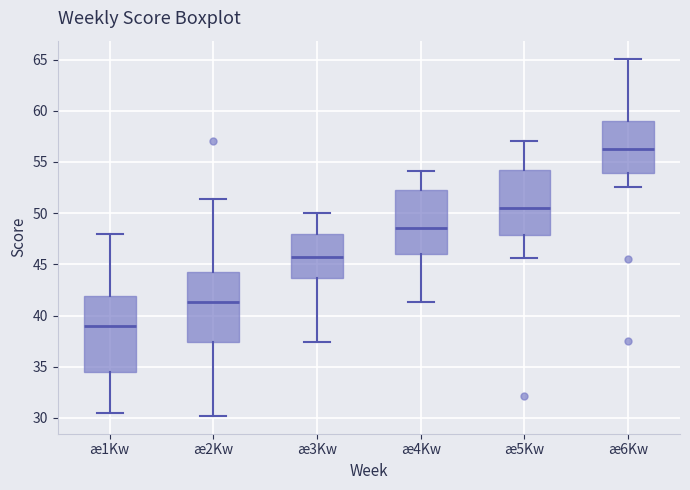

Where is the lower edge of the box for æ3Kw on the y-axis? The values are not printed on the chart, so give them approximately, as read against the axis.

43.5